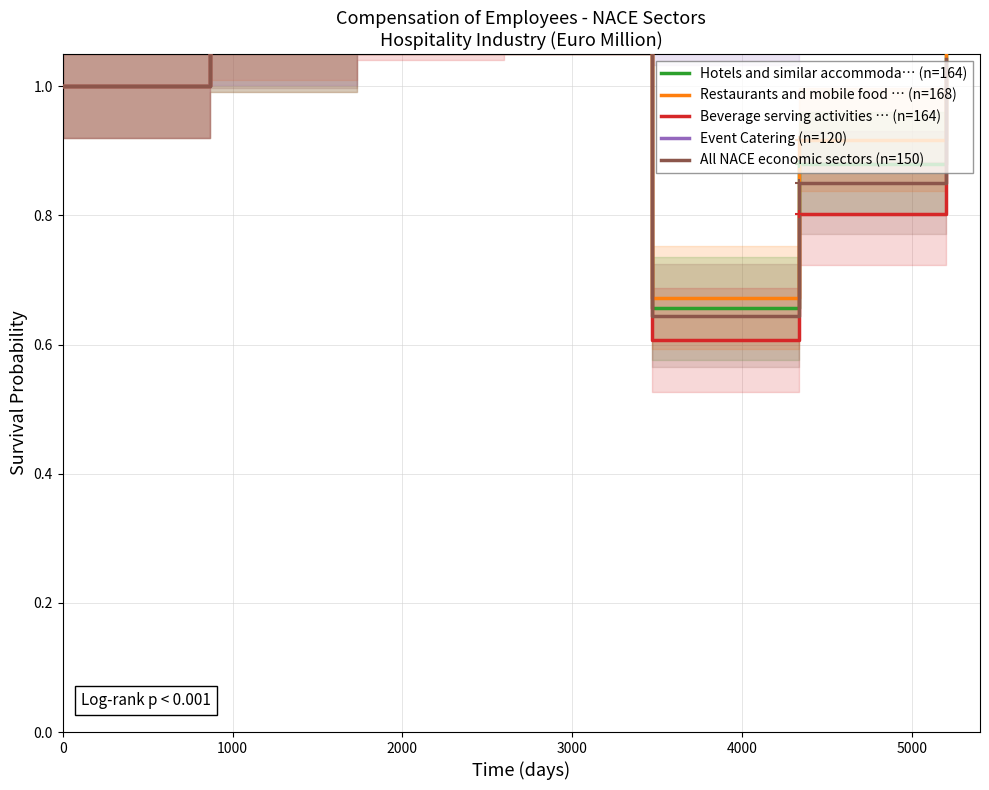

Does the chart display data point markers on the line(s)?

No